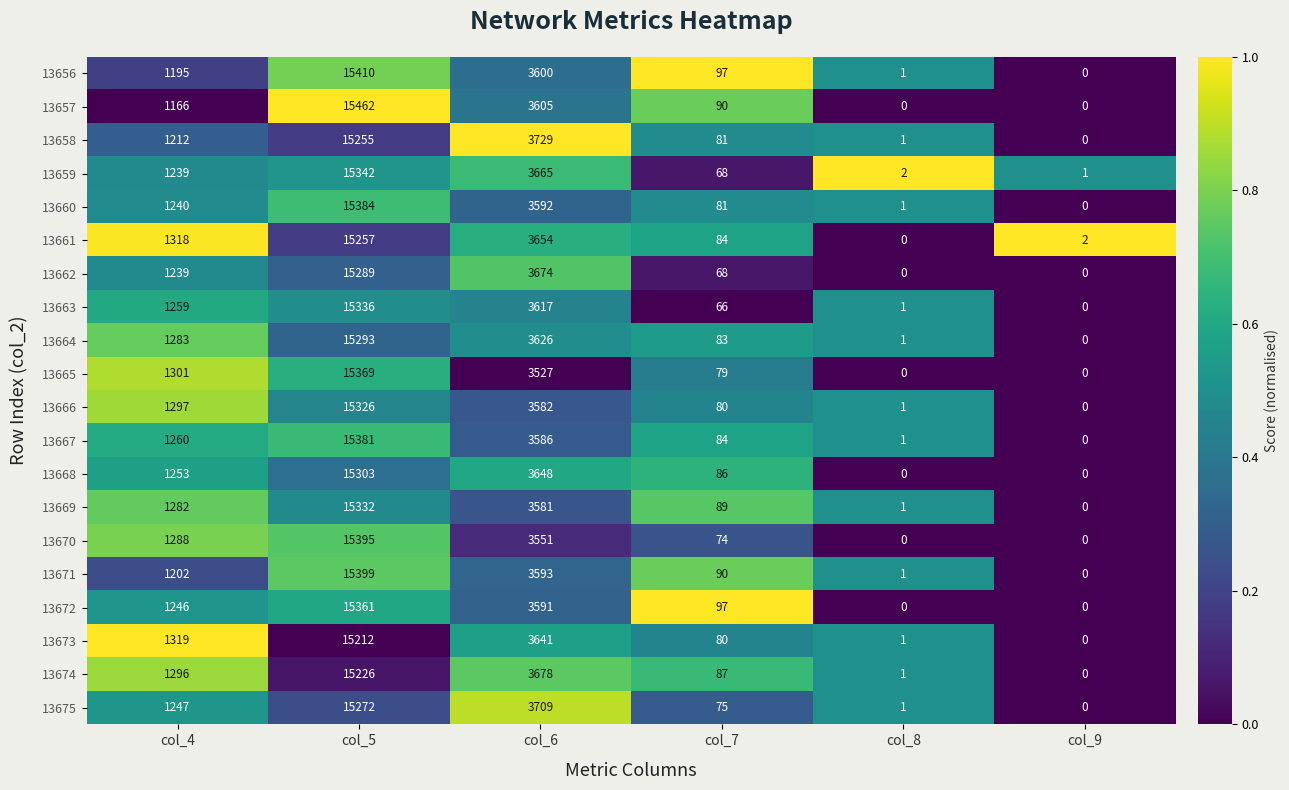

Between col_6 and col_8, which series saw the biggest shift?

13658